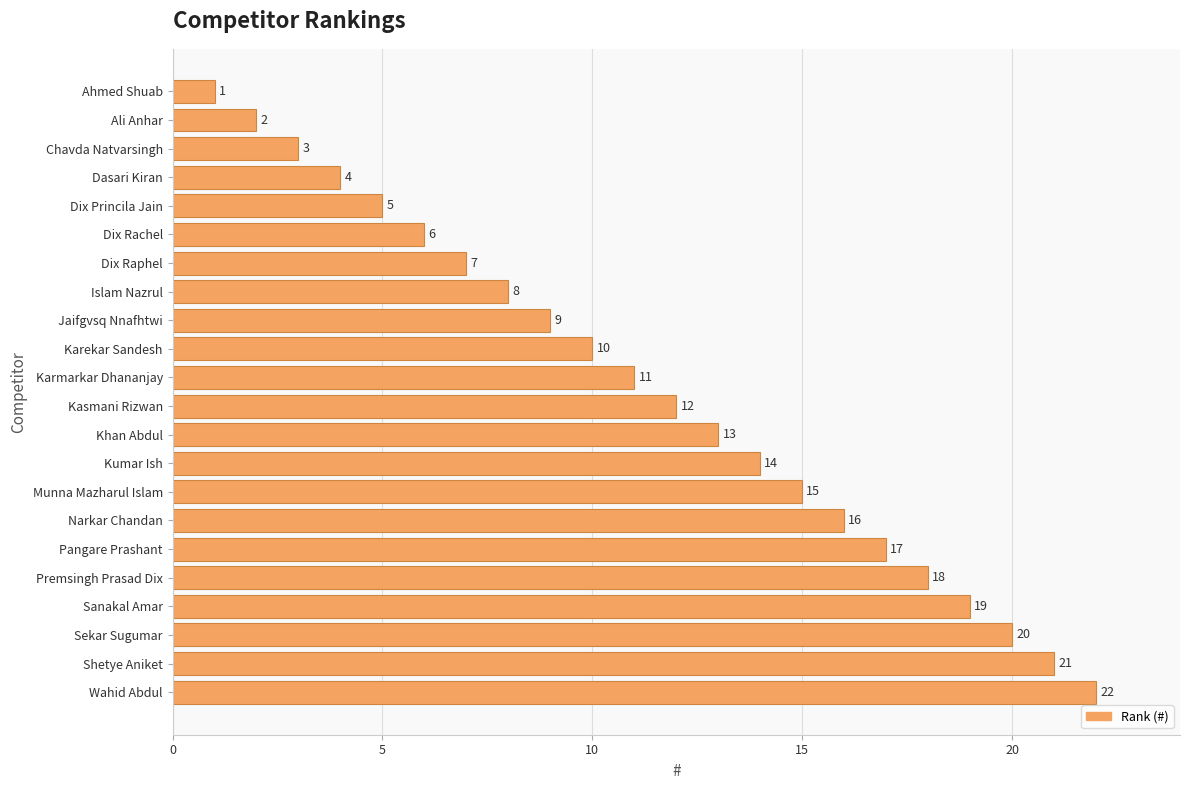

Is it true that the value at Ali Anhar is 2?

True